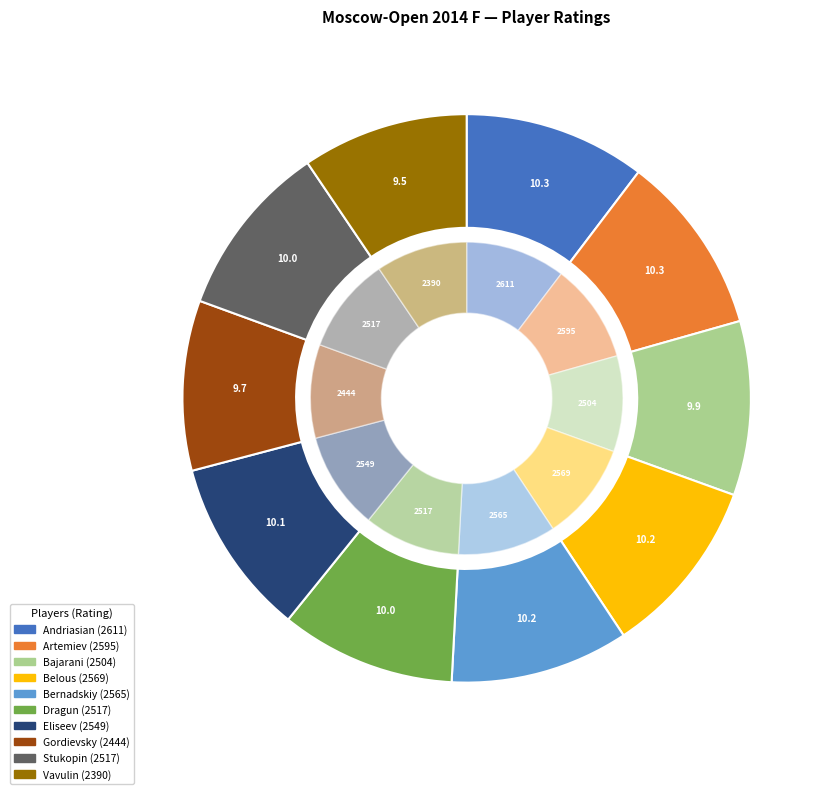

Does Vavulin Maksim
RUS represent more than half of the total?

No